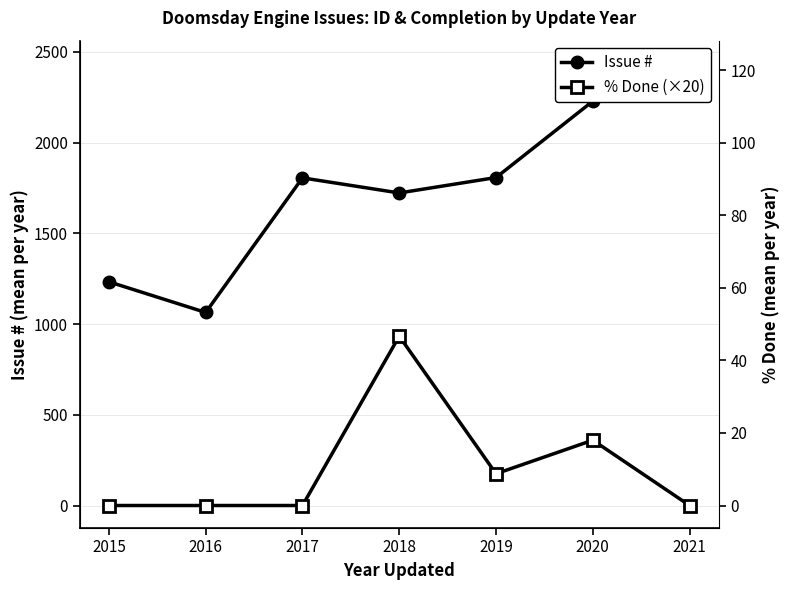

What are all the series names shown in the legend?

Issue #, % Done (×20)